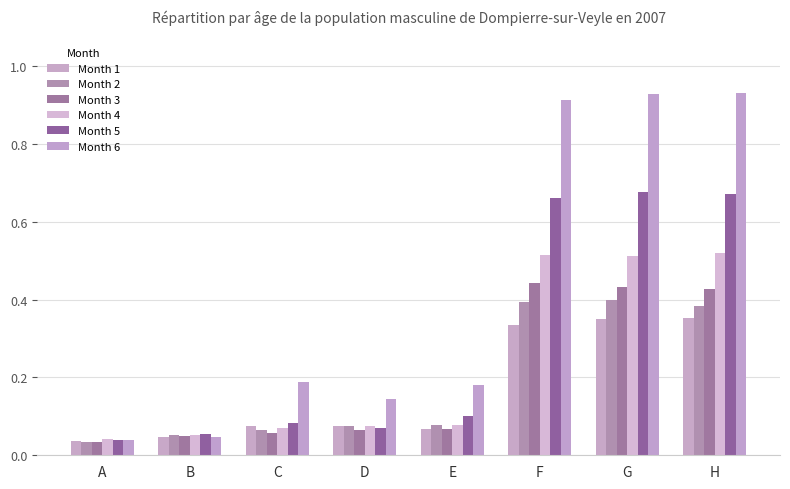

The Month 3 series shows 0.4 at F. True or false?

True